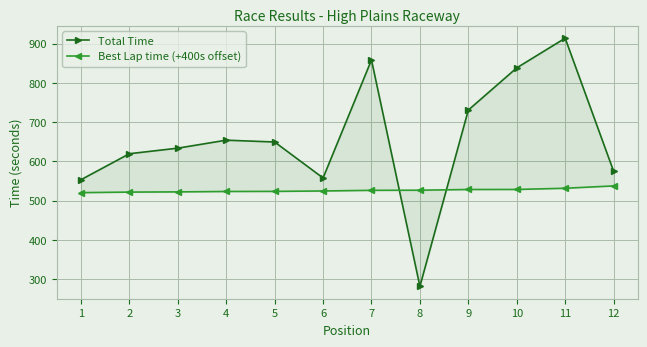

Between which two adjacent categories do Total Time and Best Lap time (+400s offset) first intersect?

7 and 8